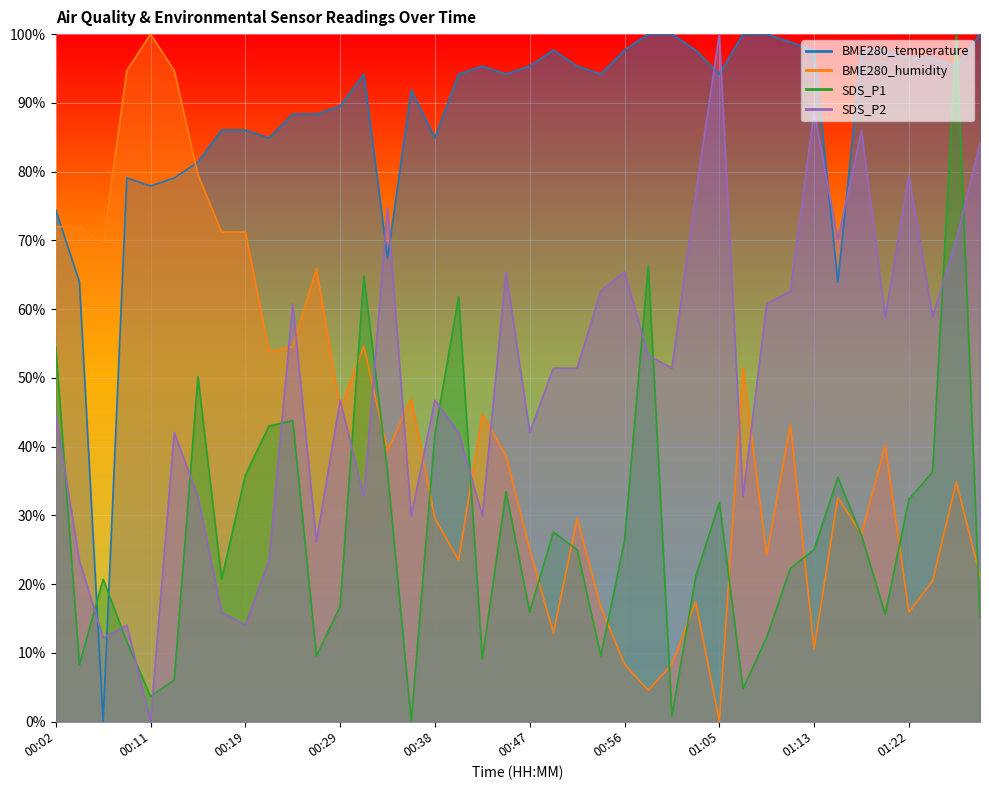

Count the number of categories in the chart.

40